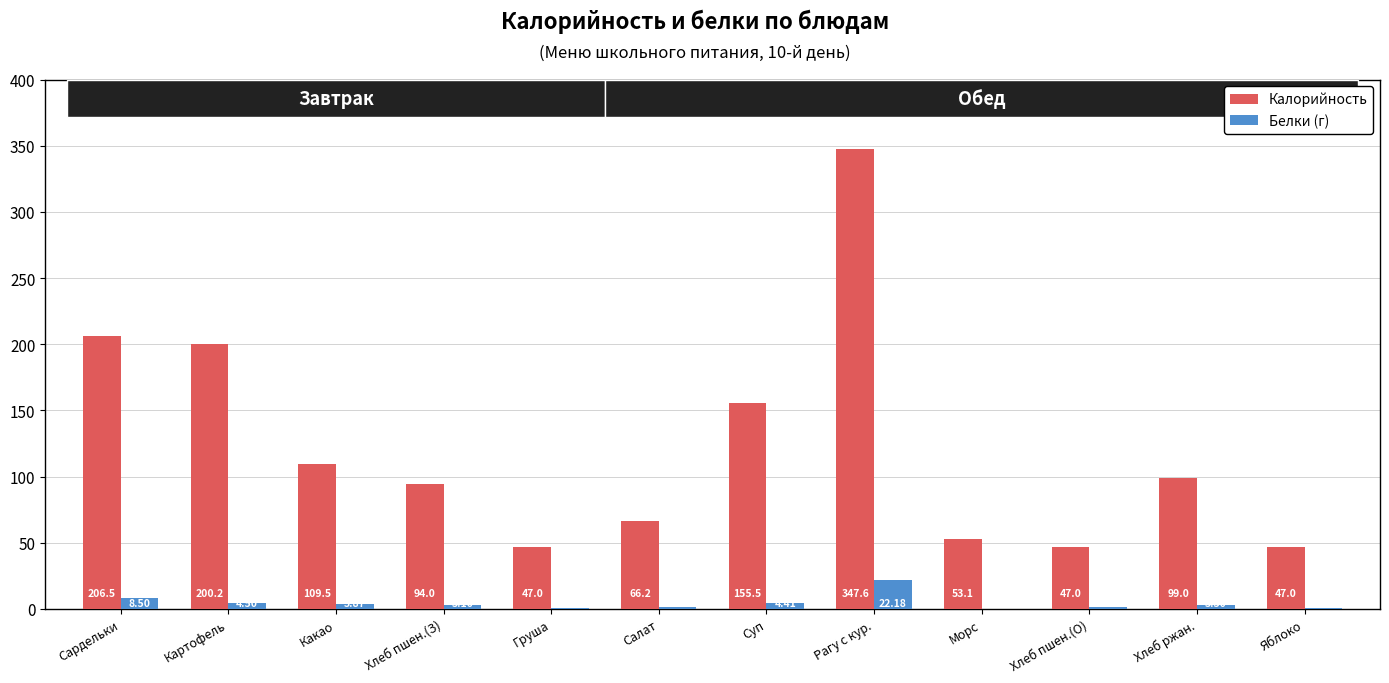

Which series has the widest spread of values?

Калорийность